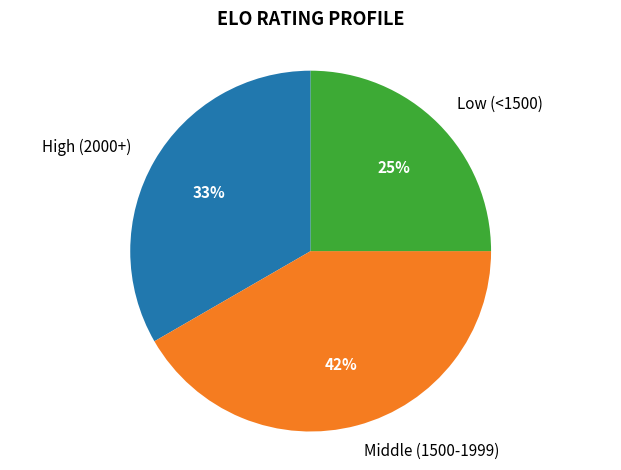

Does any single category account for the majority?

No